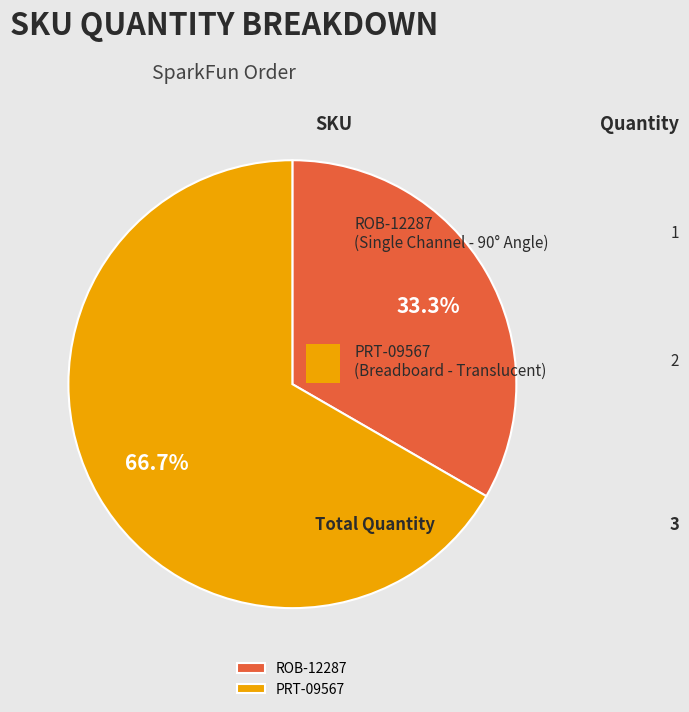

Does any single category account for the majority?

Yes